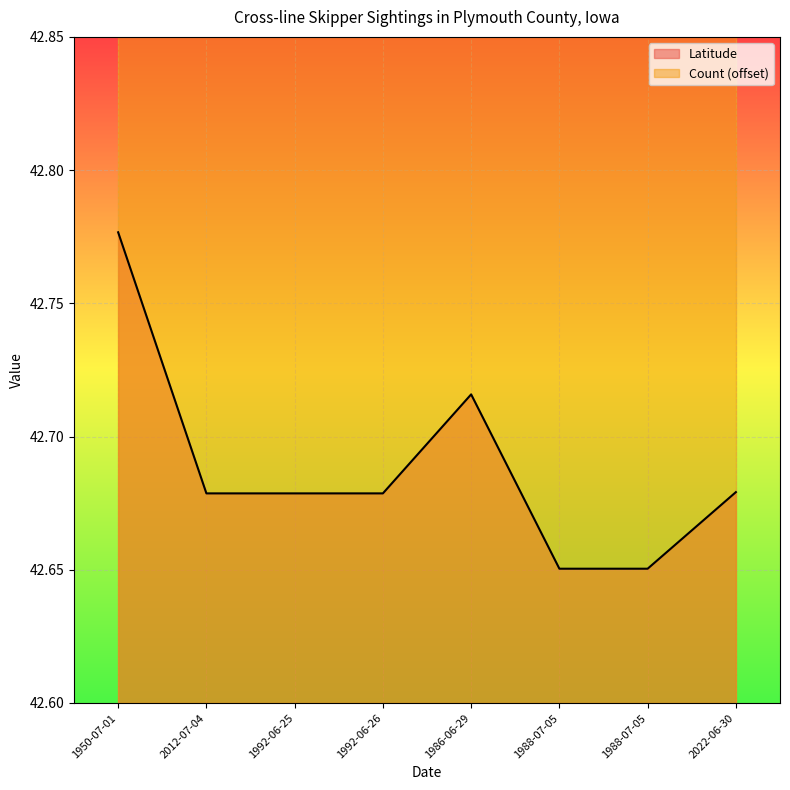

What is the minimum value shown in the chart?

42.7